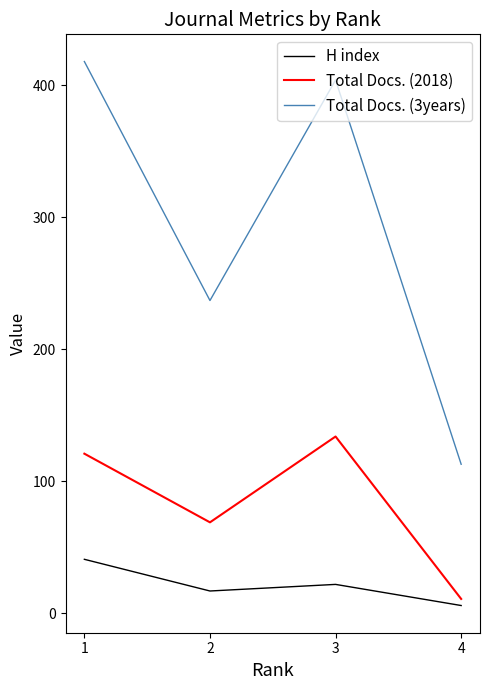

Is this an area chart (filled region under the line)?

No